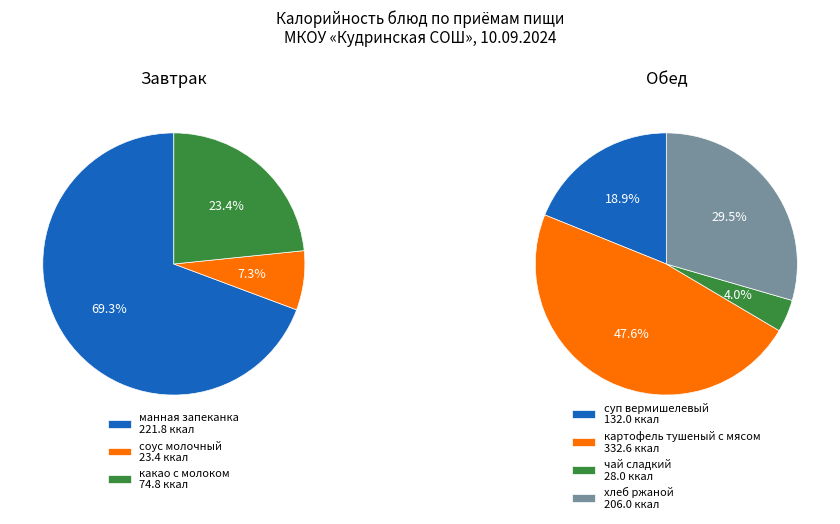

What is the change in value from Завтрак to Обед?

+378.6